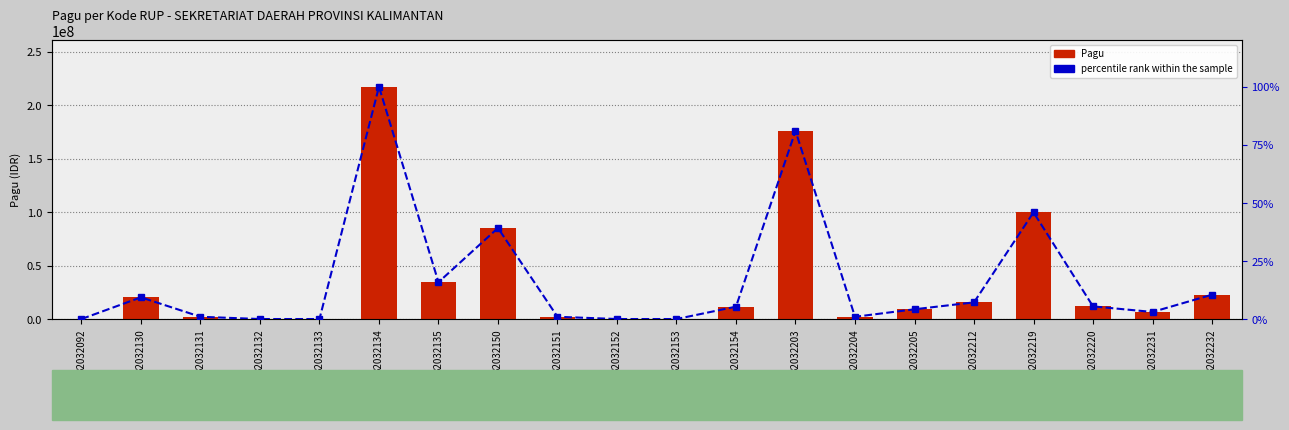

What is the value of the Pagu bar at the 13th from the left?

175952000.0